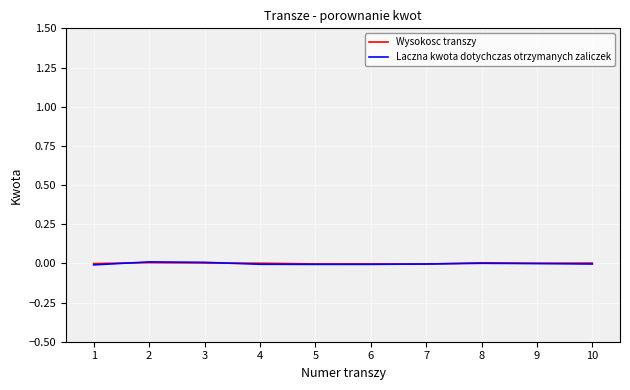

After their last crossing, which series has the higher values: Wysokosc transzy or Laczna kwota dotychczas otrzymanych zaliczek?

Wysokosc transzy